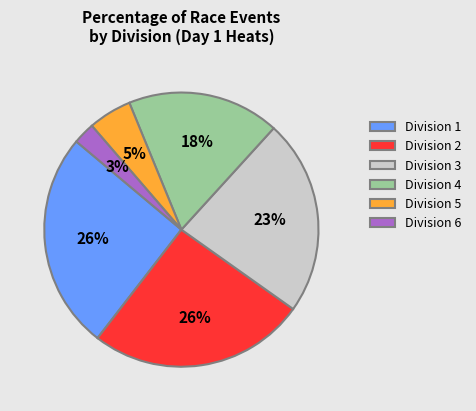

True or false: Division 6 accounts for 3% of the total.

True